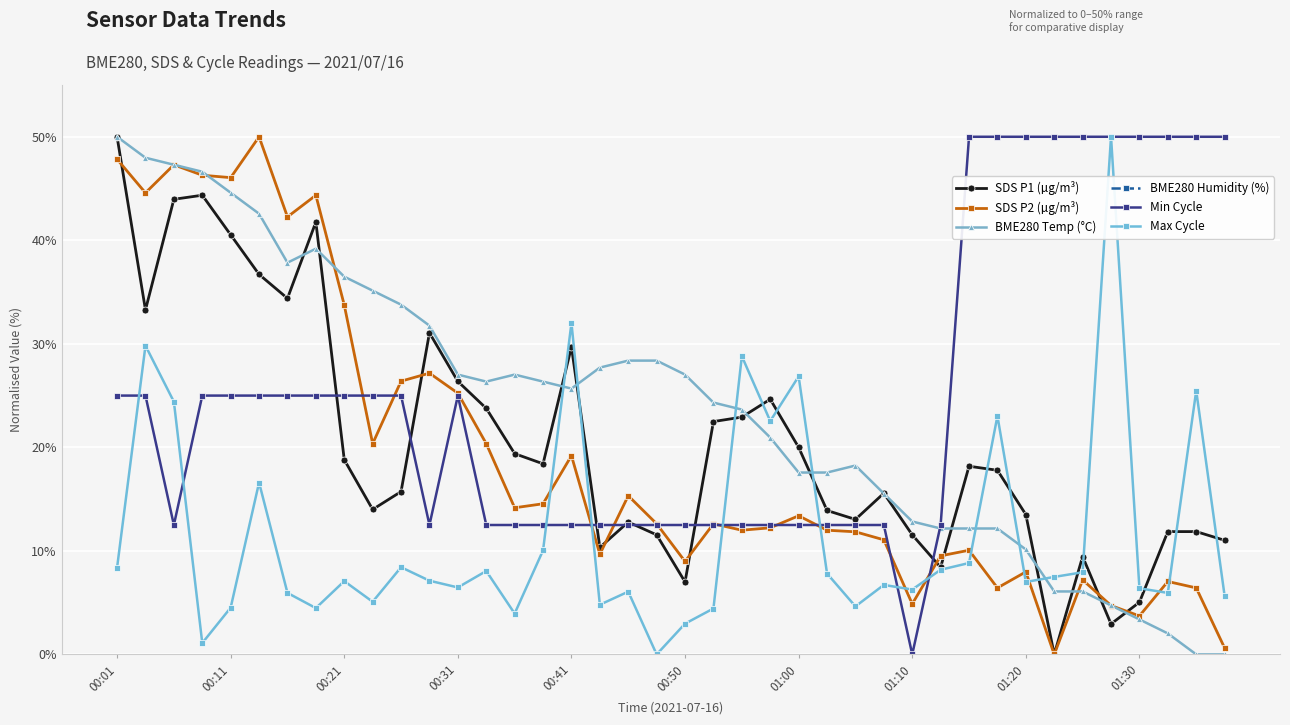

What position from the left is 26?

27